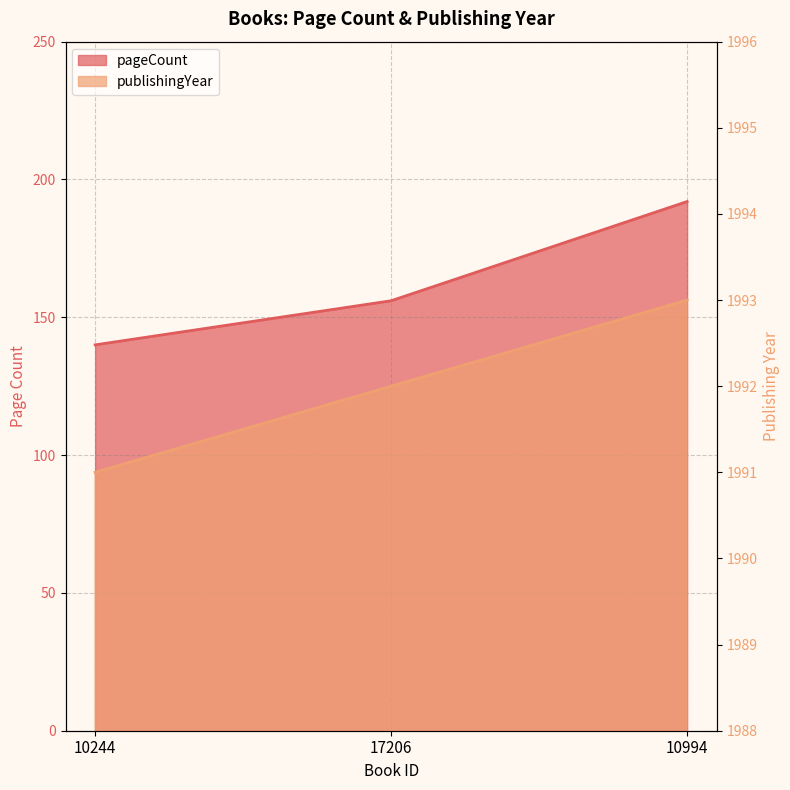

Reading left to right, transcribe all the data shown in this chart.

pageCount: 140	156	192
publishingYear: 1991	1992	1993